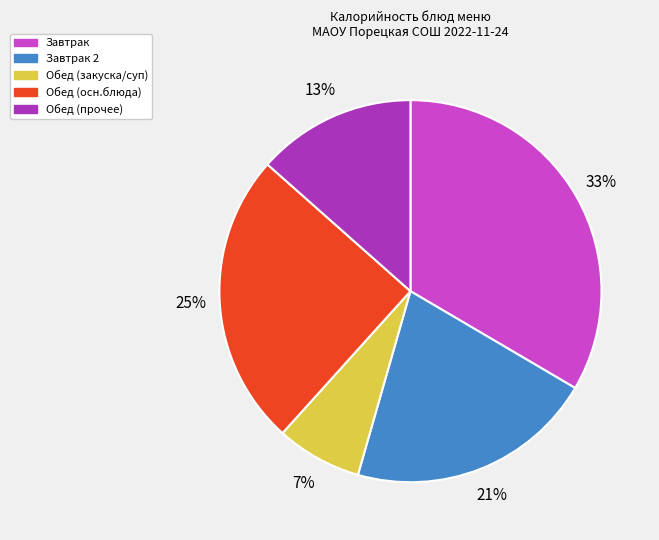

To the nearest percent, what is the average slice percentage?

20%